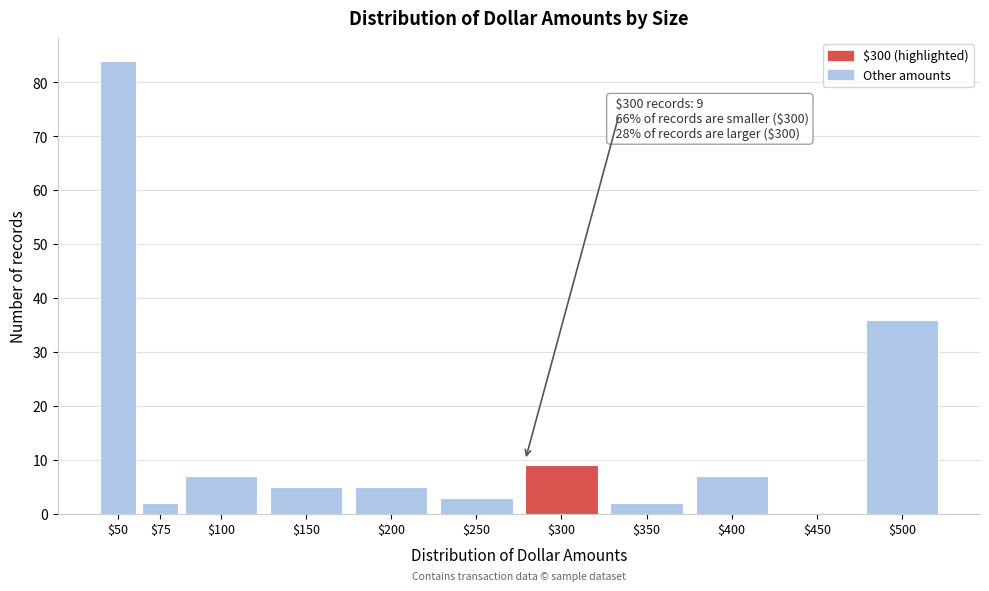

At which label is the value closest to 42?

$500